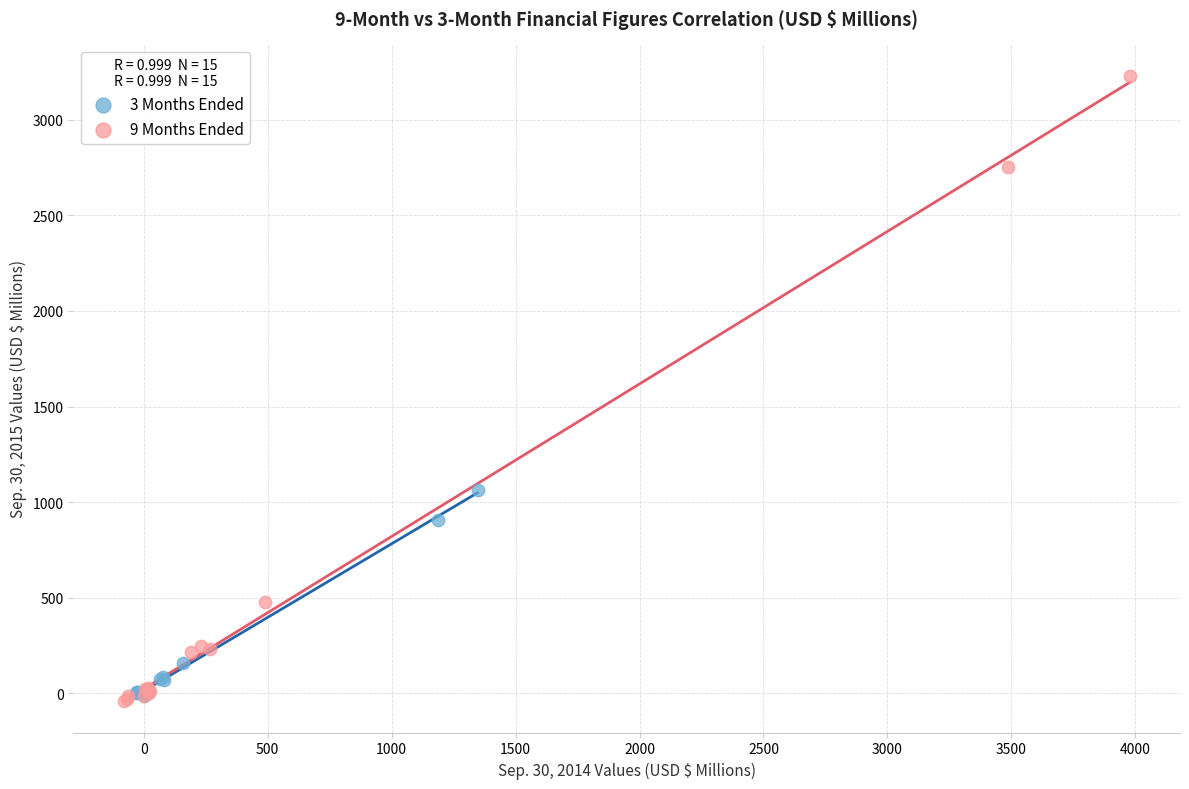

Which series reaches the maximum Y coordinate?

9 Months Ended